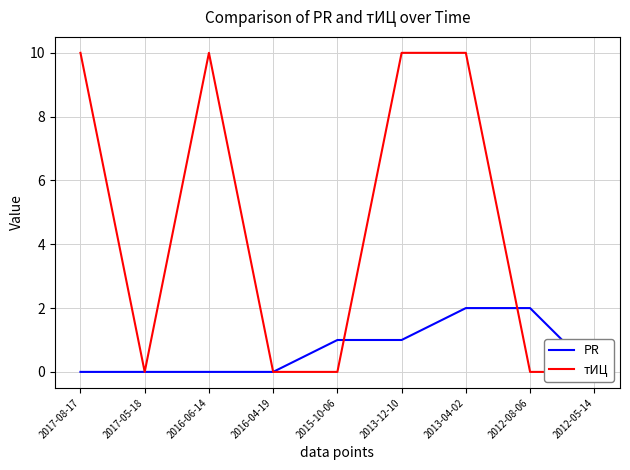

Which category has the lowest value in the тИЦ series?

2017-05-18